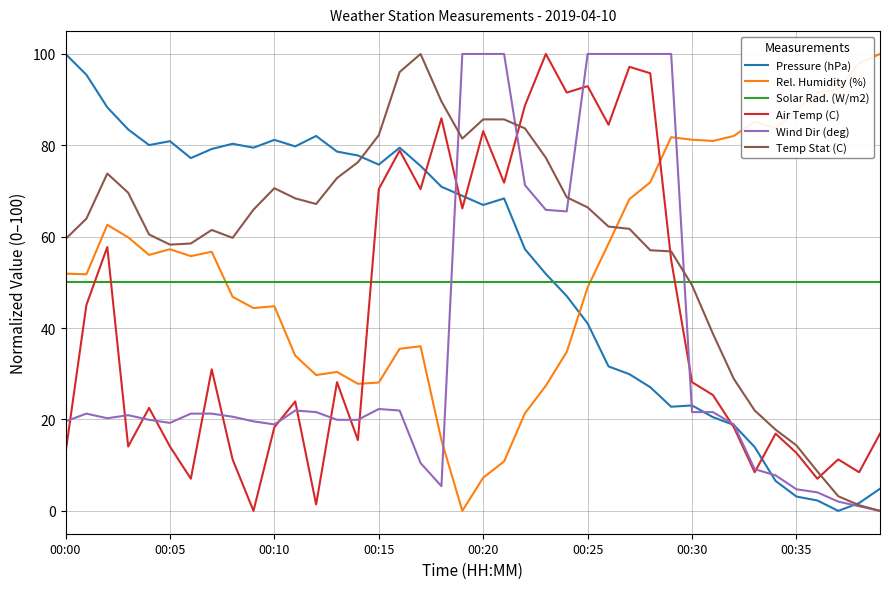

Does the chart display data point markers on the line(s)?

No